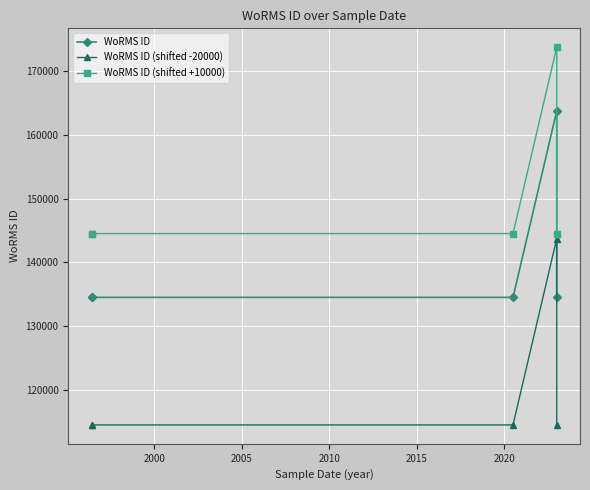

What is the total value across all series at 2005?

393578